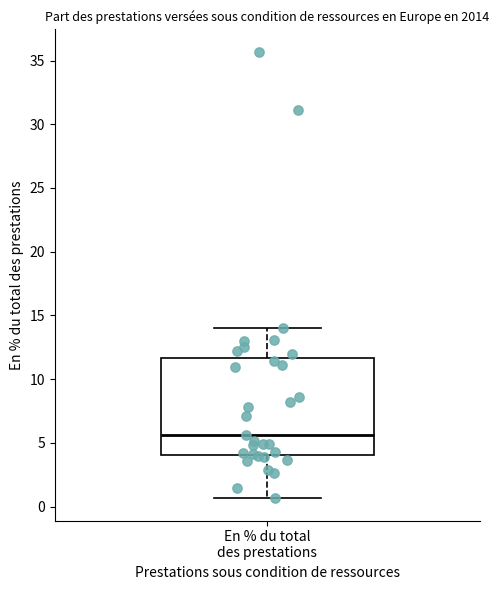

Where does the lower whisker of the box for En % du total des prestations end on the y-axis? The values are not printed on the chart, so give them approximately, as read against the axis.

0.5